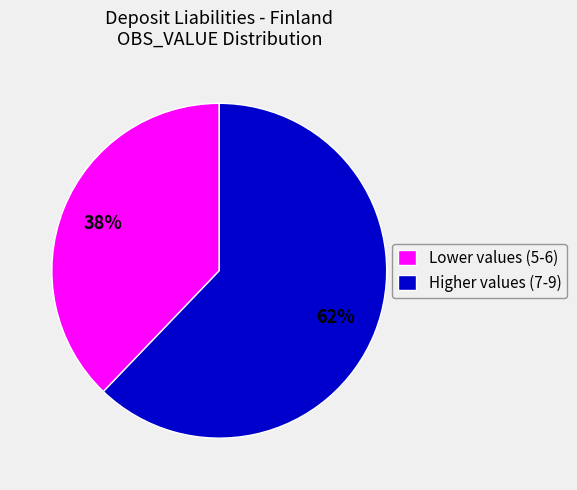

Is the sum of Lower values (5-6) and Higher values (7-9) greater than half?

Yes